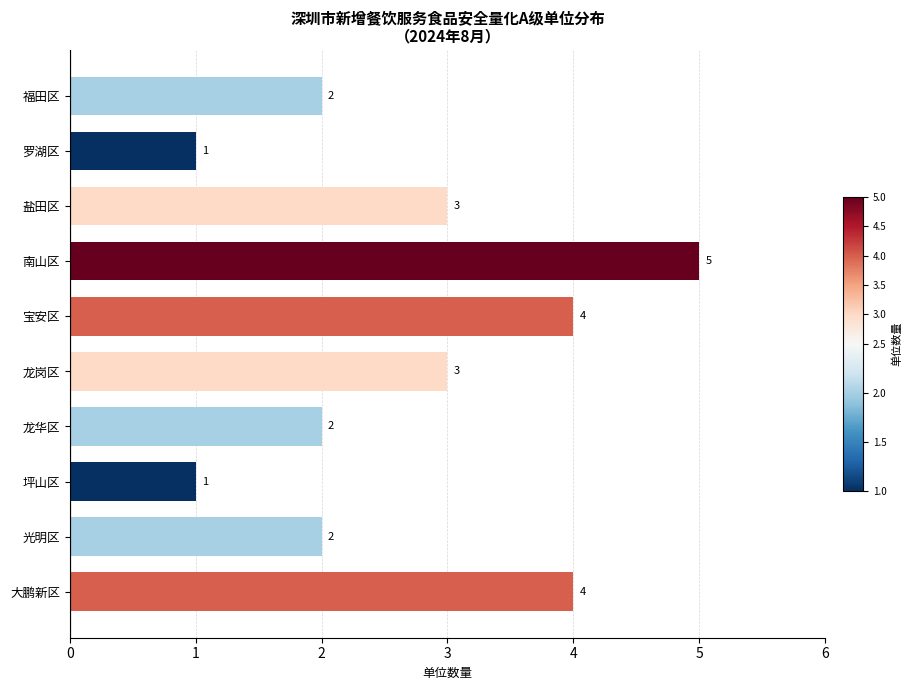

What is the change in value from 福田区 to 龙岗区?

+1